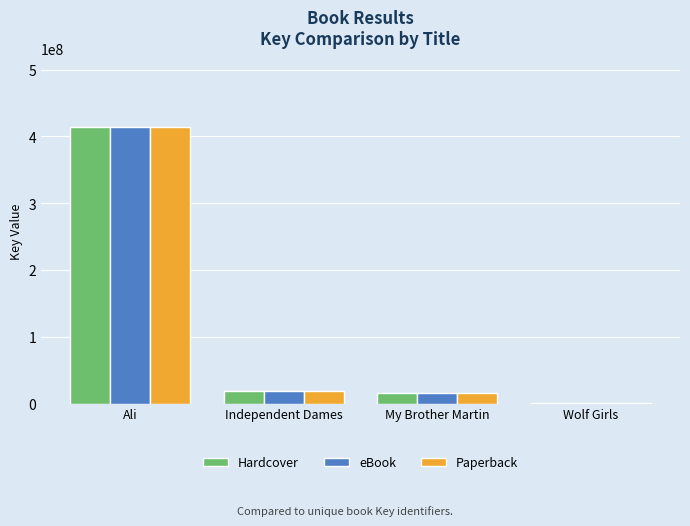

What is the approximate value of Paperback at My Brother Martin, to the nearest 10?

15675890